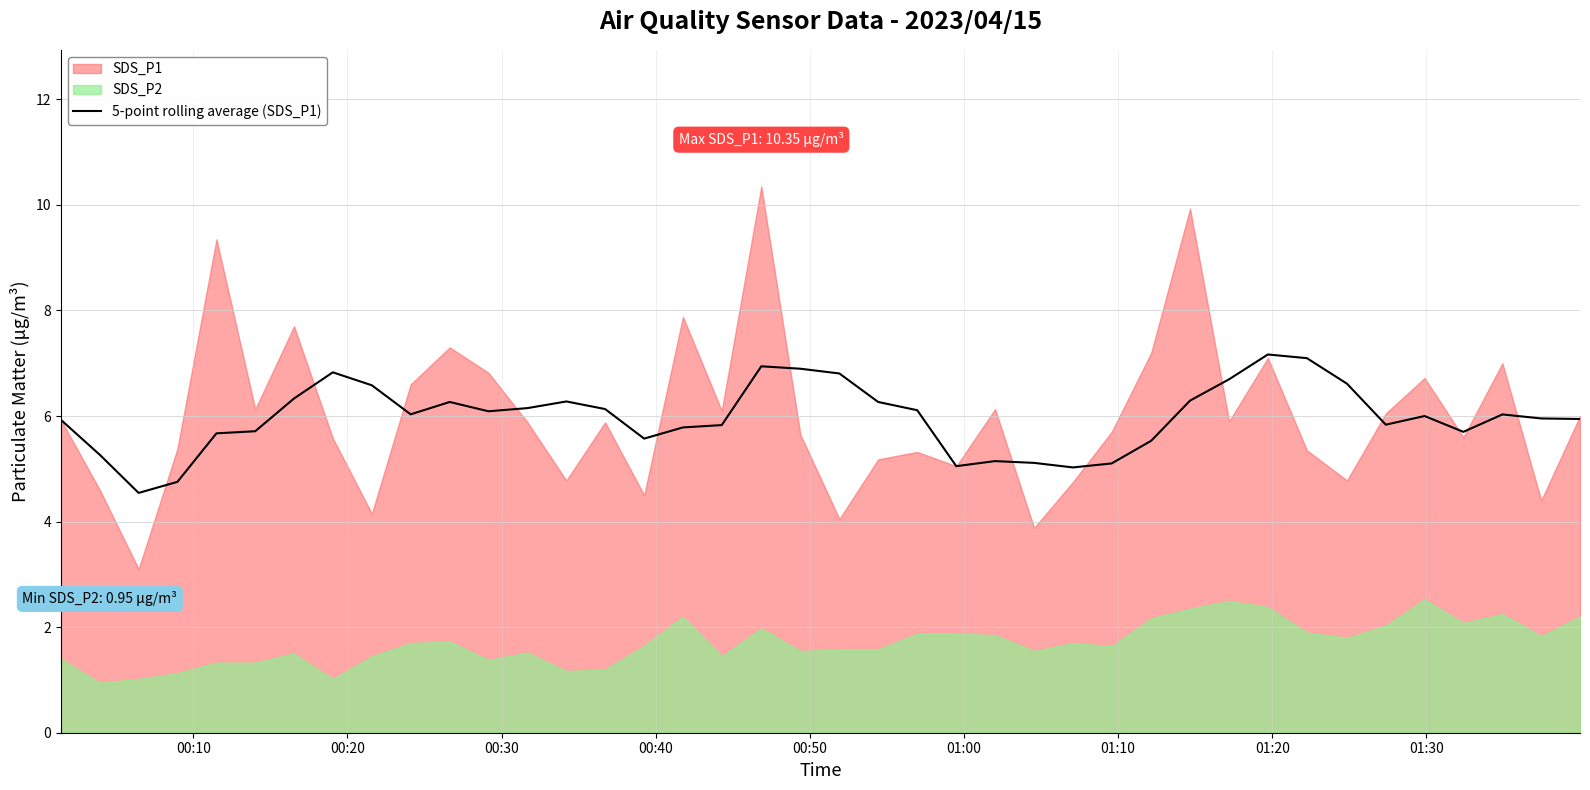

What is the lowest value of the 5-point rolling average (SDS_P1) series?

4.5